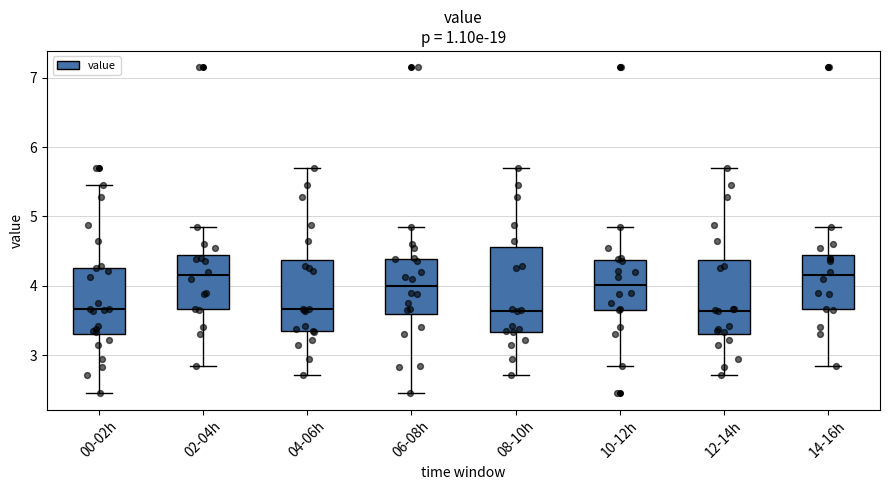

Reading left to right, transcribe this box plot: for each box, give where its median line is, the range the box spans, and where its two whiskers end, as read against the y-axis. The values are not printed on the chart, so give them approximately, as read against the axis.

00-02h: median 3.7, box 3.3 to 4.3, whiskers 2.5 to 5.5
02-04h: median 4.2, box 3.7 to 4.4, whiskers 2.9 to 4.9
04-06h: median 3.7, box 3.3 to 4.4, whiskers 2.7 to 5.7
06-08h: median 4.0, box 3.6 to 4.4, whiskers 2.5 to 4.9
08-10h: median 3.6, box 3.3 to 4.6, whiskers 2.7 to 5.7
10-12h: median 4.0, box 3.7 to 4.4, whiskers 2.9 to 4.9
12-14h: median 3.6, box 3.3 to 4.4, whiskers 2.7 to 5.7
14-16h: median 4.2, box 3.7 to 4.4, whiskers 2.9 to 4.9